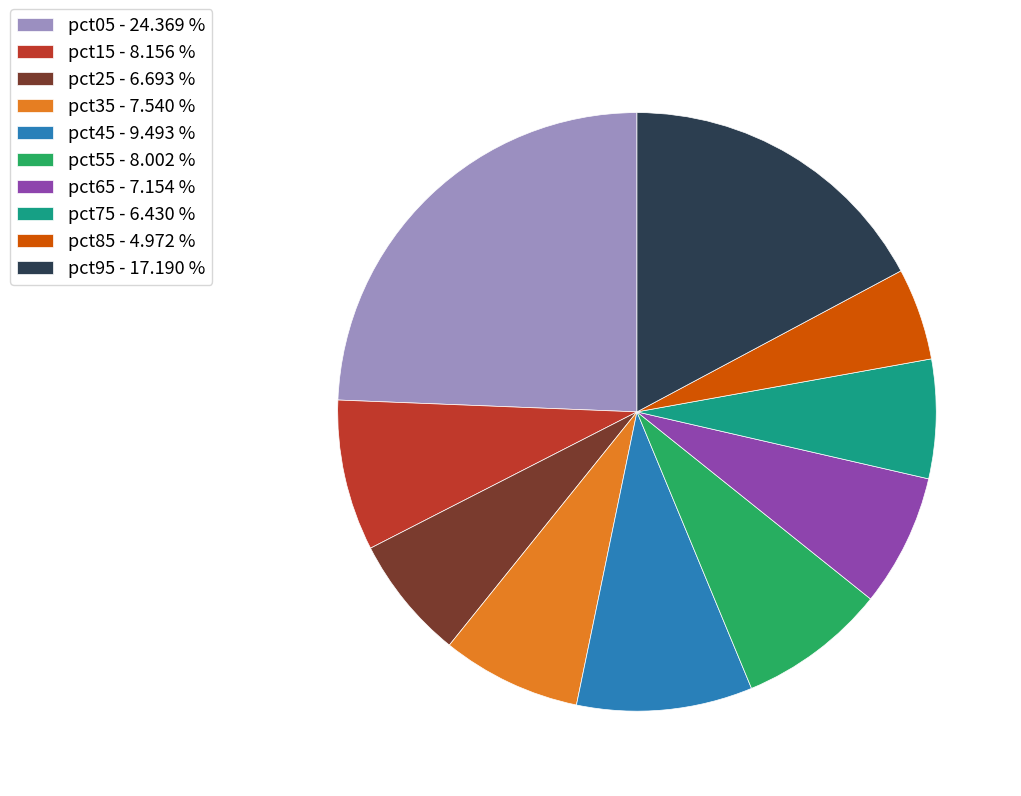

Combined, do pct35 - 7.540 % and pct05 - 24.369 % account for over 50%?

No